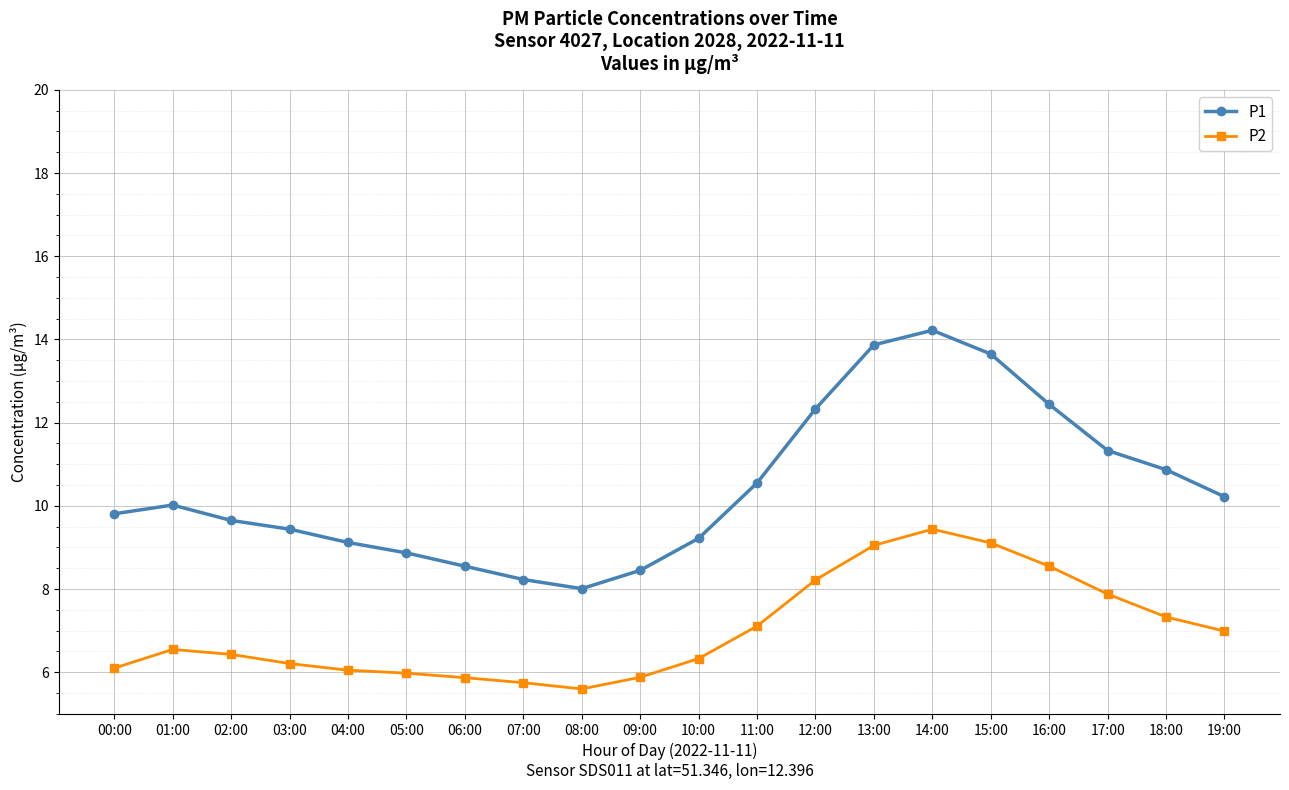

What is the label of the 6th point from the left?

05:00